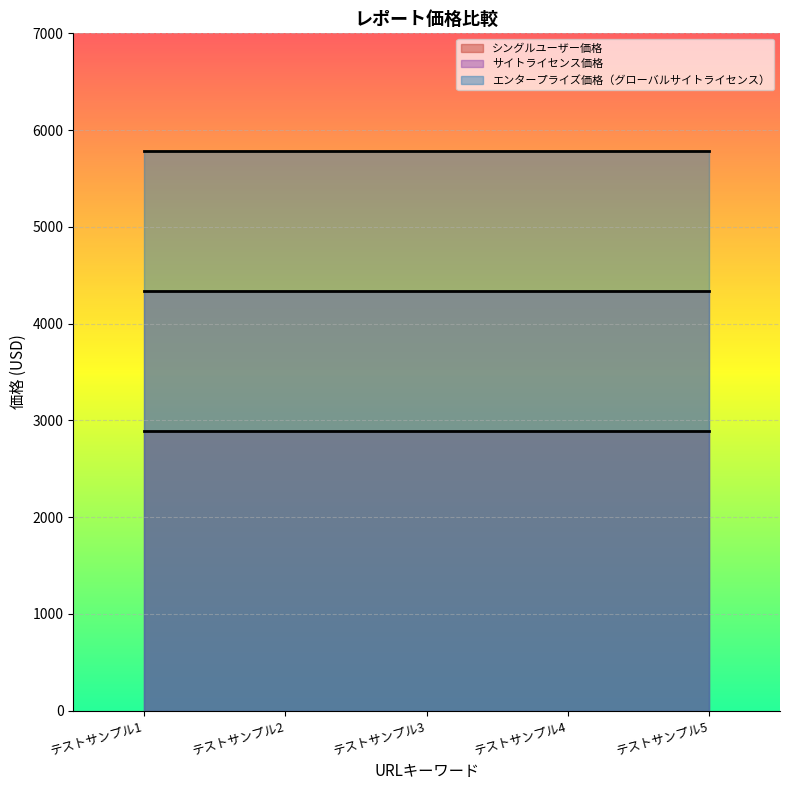

True or false: シングルユーザー価格 has more than 0 interior local peaks.

False